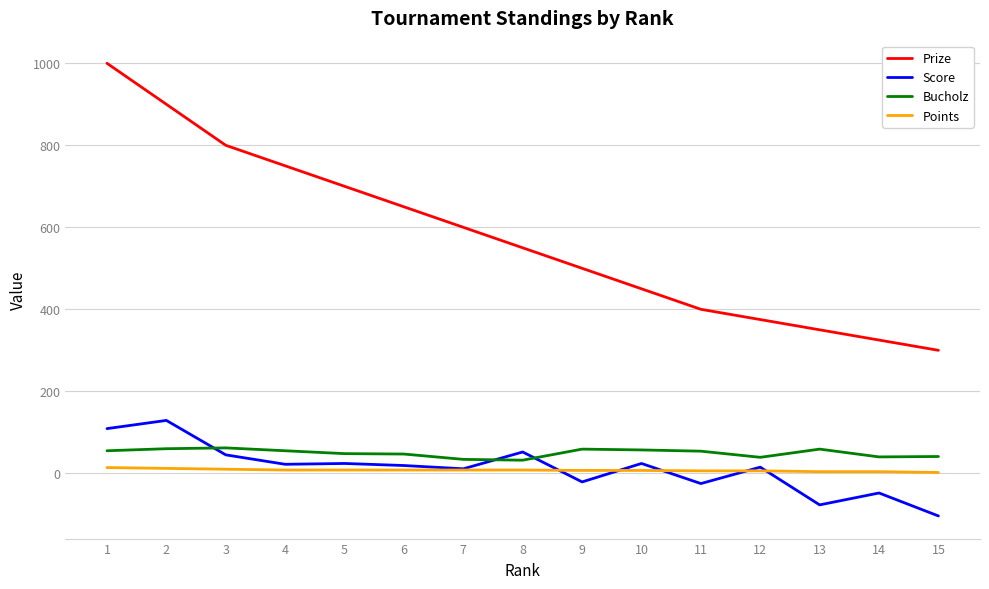

True or false: Prize has a value of 300 at 15.

True